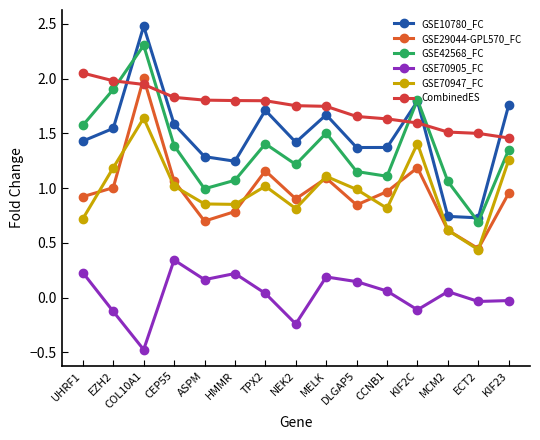

Which has a higher value, ASPM or KIF23?

KIF23